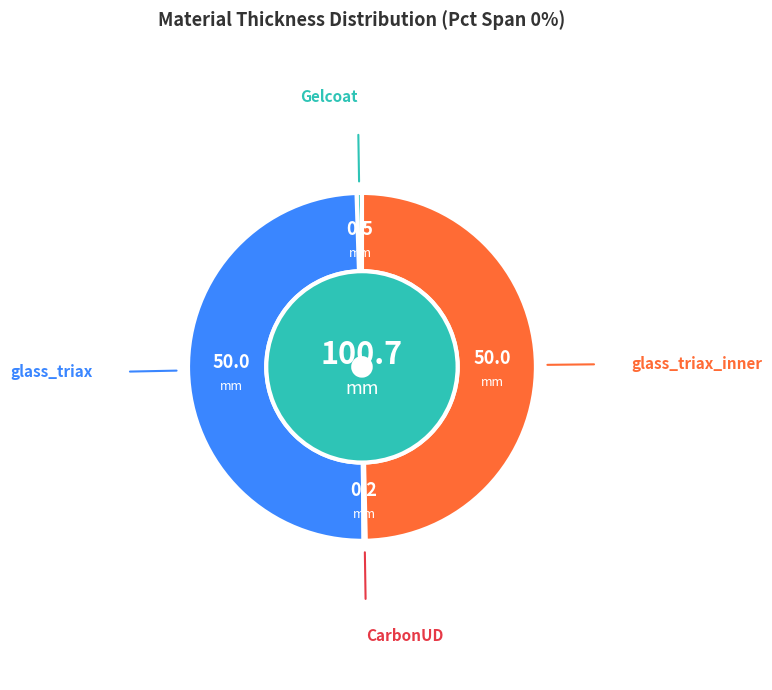

Between CarbonUD and Gelcoat, which is larger?

Gelcoat